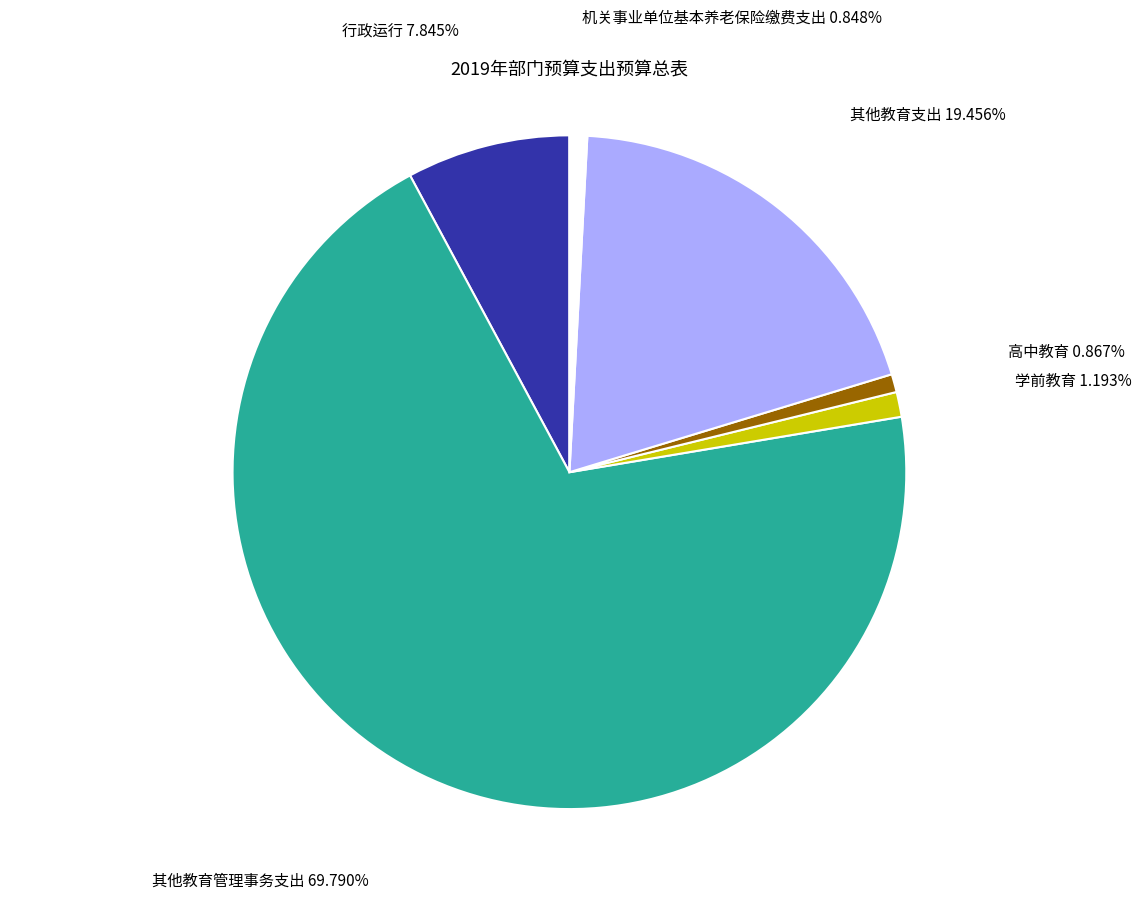

Which slice represents more than half of the pie?

其他教育管理事务支出